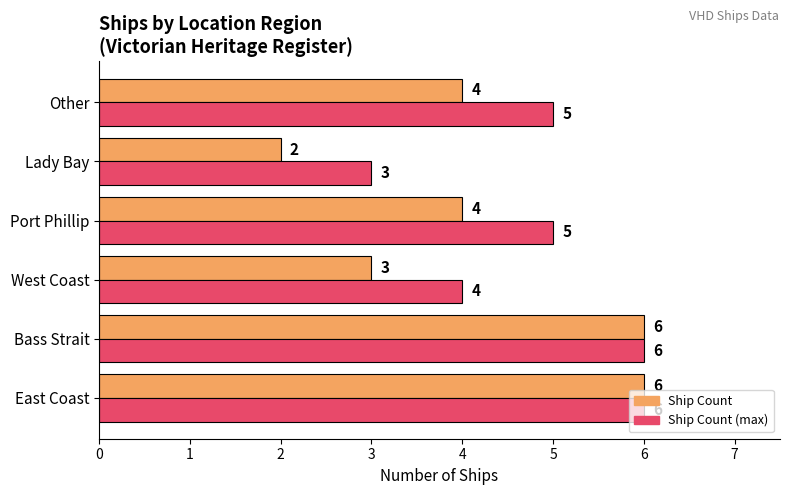

How many categories are shown in the chart?

6